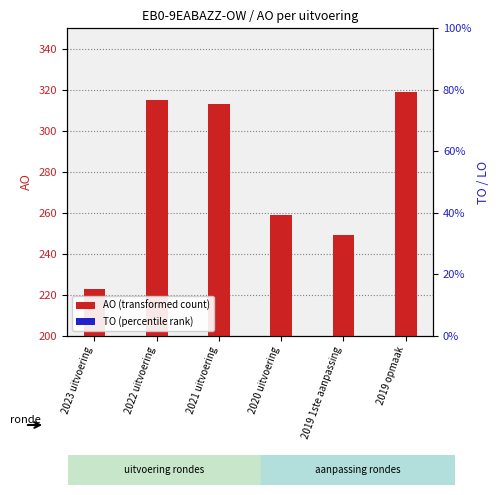

Reading left to right, list all the values displayed in this chart.

AO (transformed count): 2023 uitvoering=223	2022 uitvoering=315	2021 uitvoering=313	2020 uitvoering=259	2019 1ste aanpassing=249	2019 opmaak=319
TO (percentile rank): 2023 uitvoering=0	2022 uitvoering=0	2021 uitvoering=0	2020 uitvoering=0	2019 1ste aanpassing=0	2019 opmaak=0